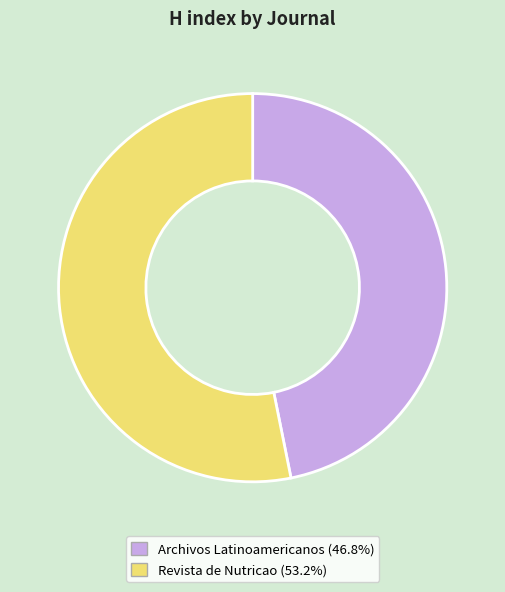

Is the sum of Archivos Latinoamericanos (46.8%) and Revista de Nutricao (53.2%) greater than half?

Yes